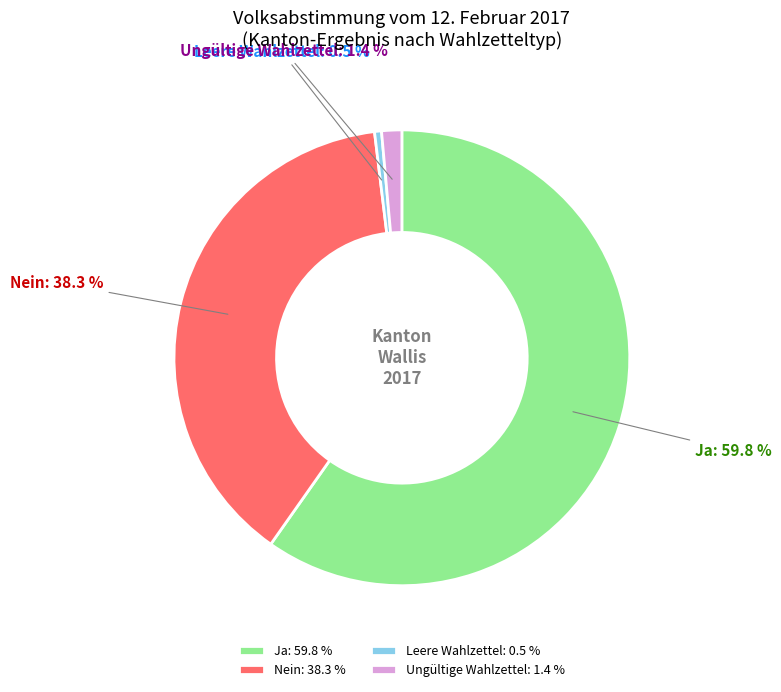

Between Ungültige Wahlzettel and Nein, which is larger?

Nein